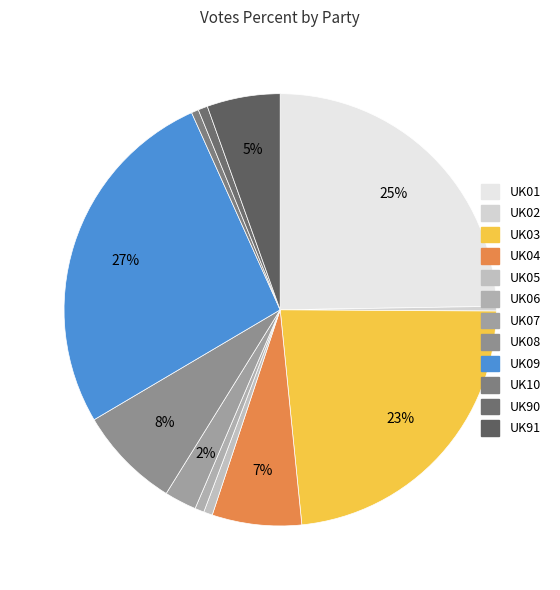

To the nearest percent, what is the difference between the UK08 and UK09 slice percentages?

19%